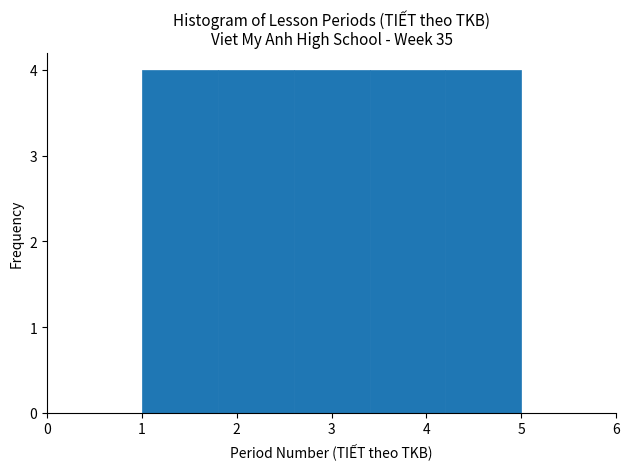

Reading left to right, transcribe this chart: for each bar, give the range it covers on the x-axis and its height. The values are not printed on the chart, so give them approximately, as read against the axis.

1.0 to 1.8: 4
1.8 to 2.6: 4
2.6 to 3.4: 4
3.4 to 4.2: 4
4.2 to 5.0: 4